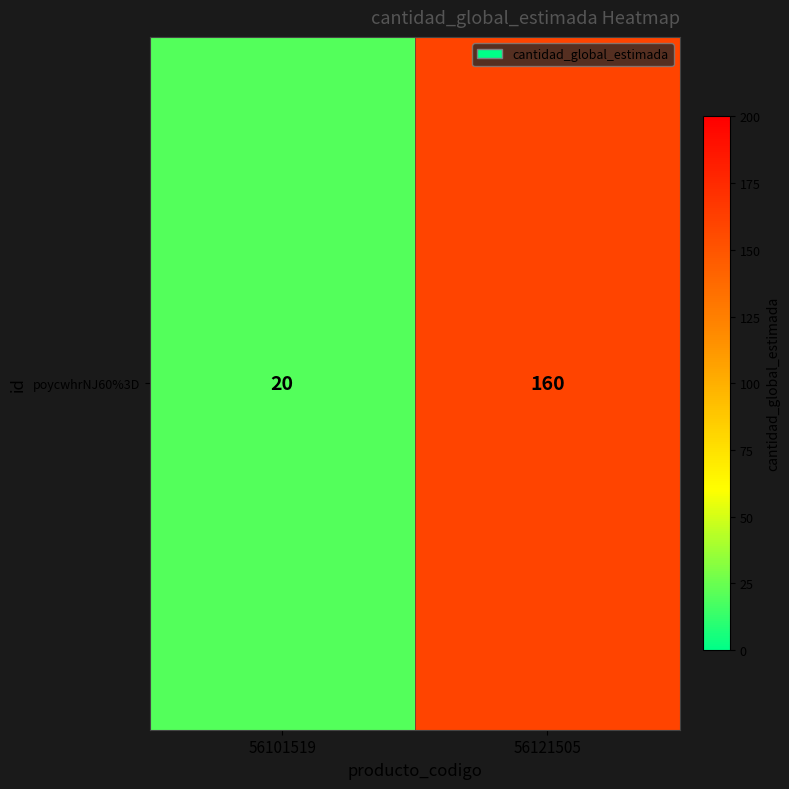

Rank the categories by value from lowest to highest.

56101519, 56121505